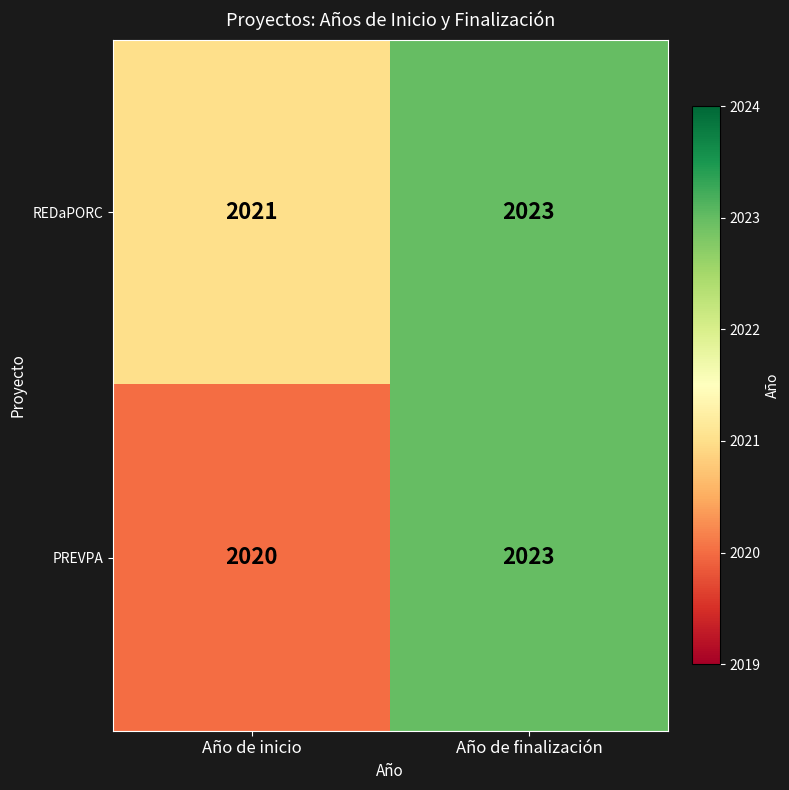

Which series has the largest total across all categories?

REDaPORC